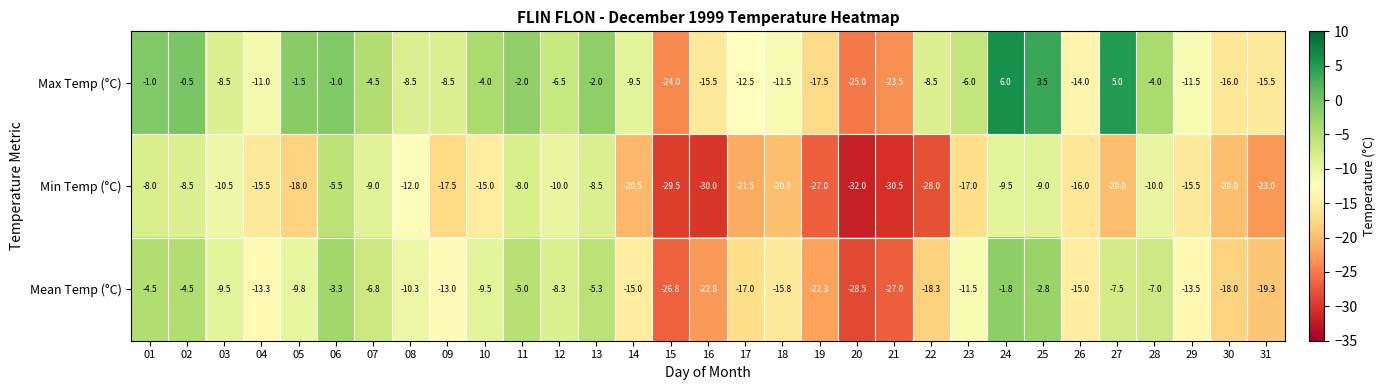

At how many categories does at least one series exceed 2?

3